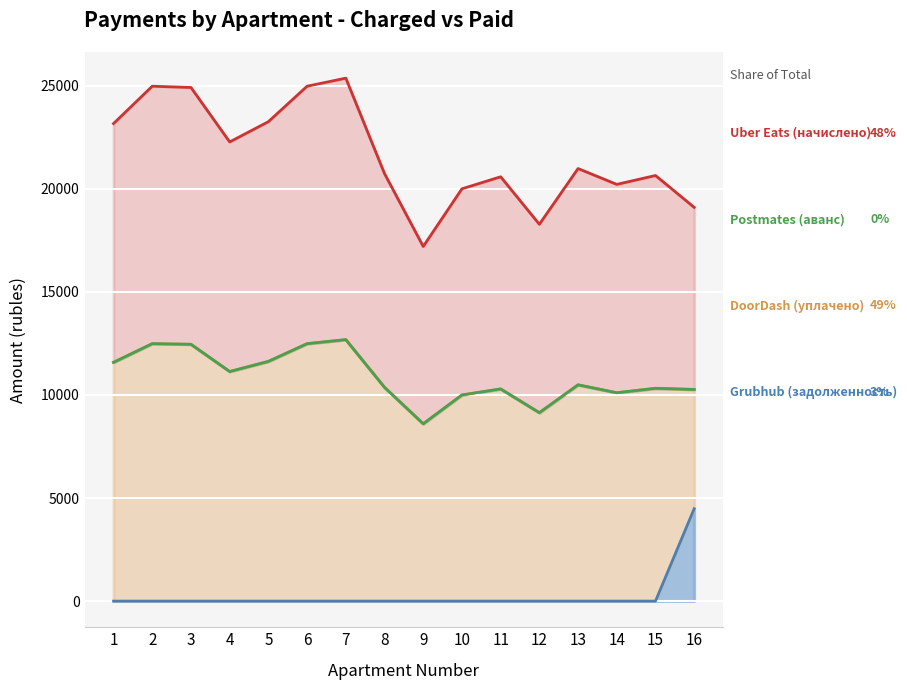

How many categories are shown in the chart?

16